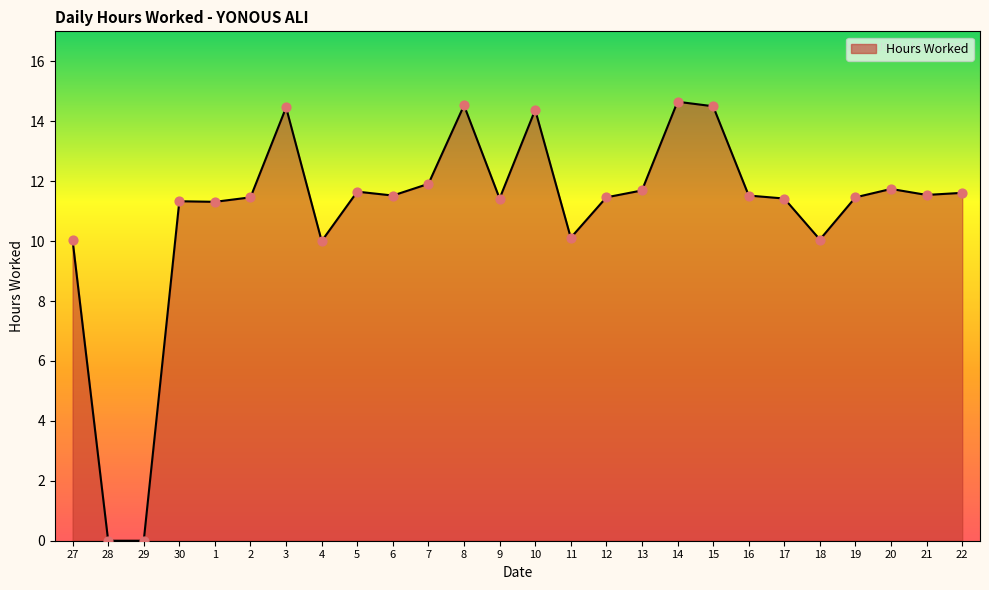

Between 10 and 27, which is larger?

10